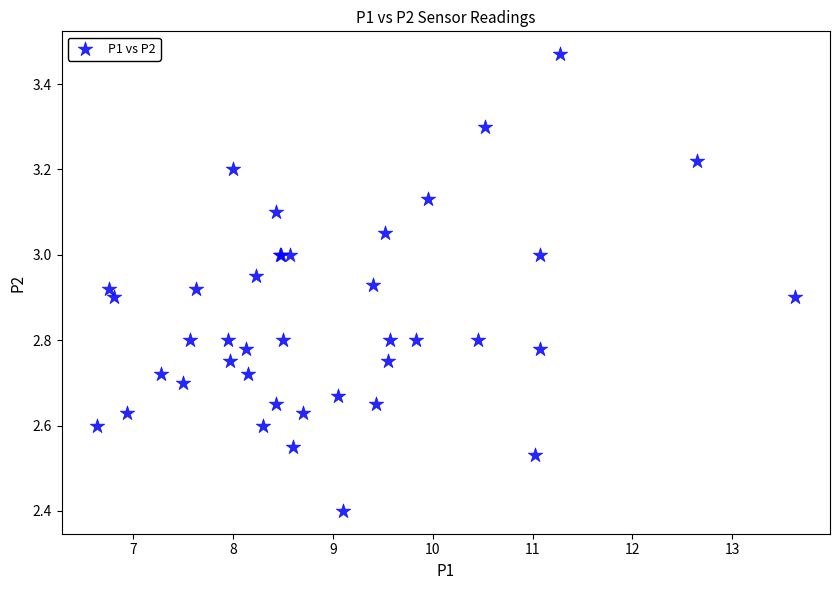

What Y value in the scatter plot is closest to 2?

2.4